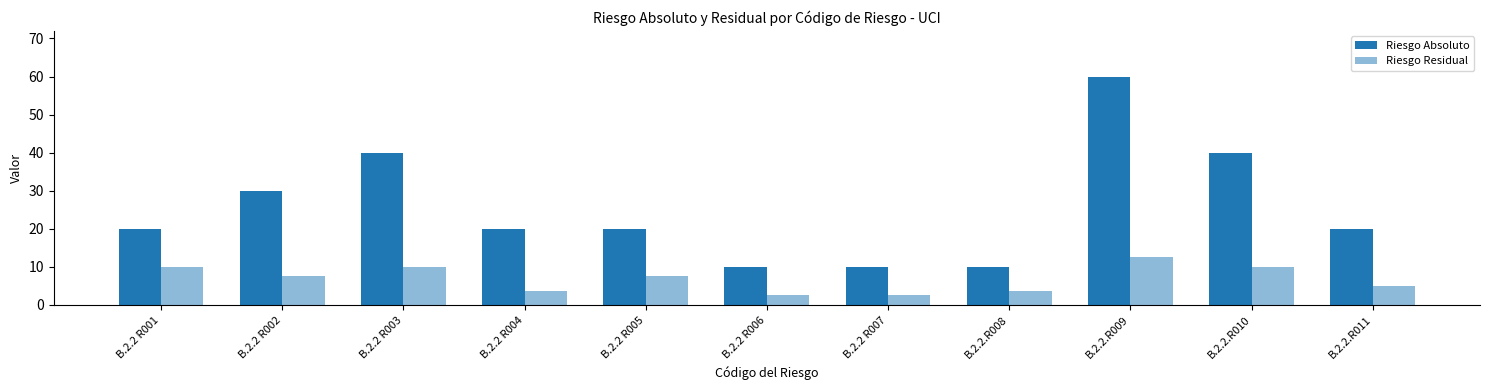

How many categories are shown in the chart?

11